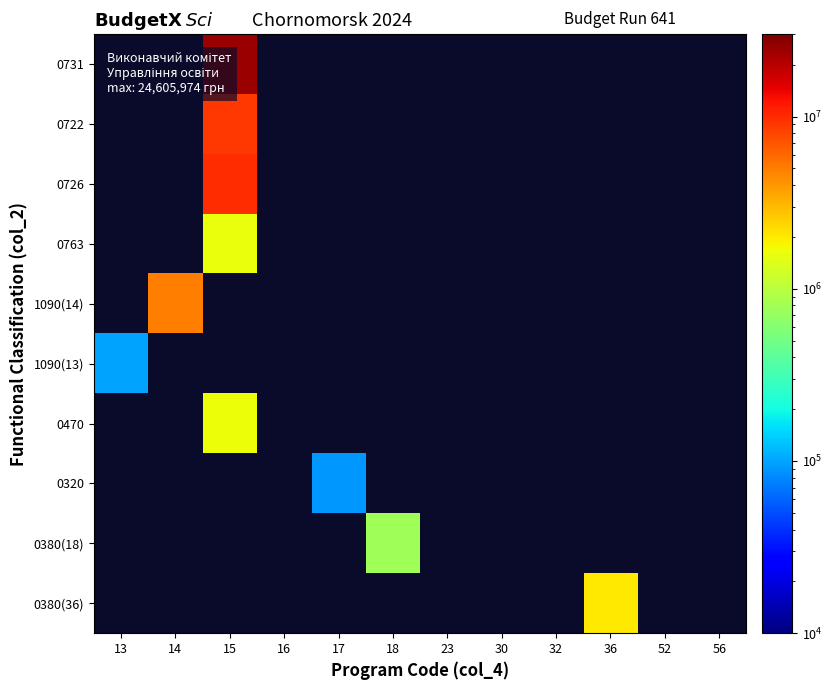

At which category does the chart reach its peak across all series?

15